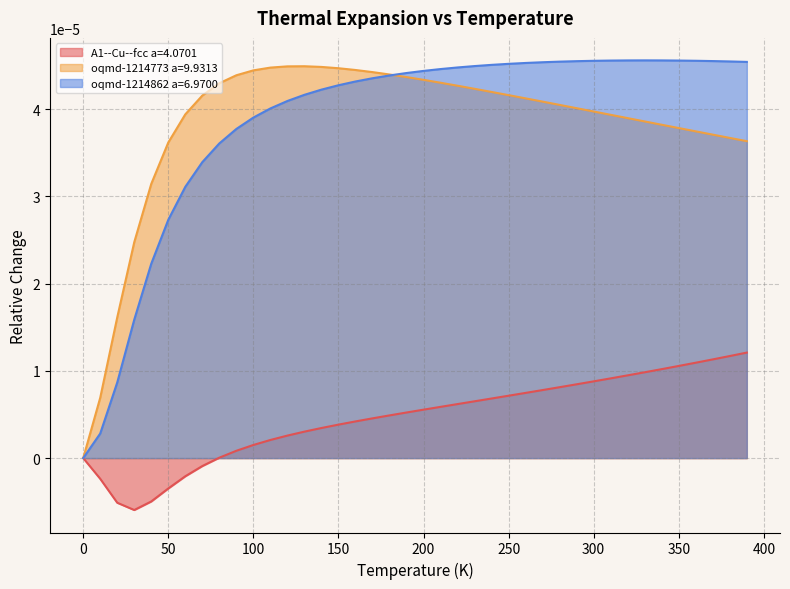

True or false: oqmd-1214773 a=9.9313 has a value of 0.0 at 70.0.

True